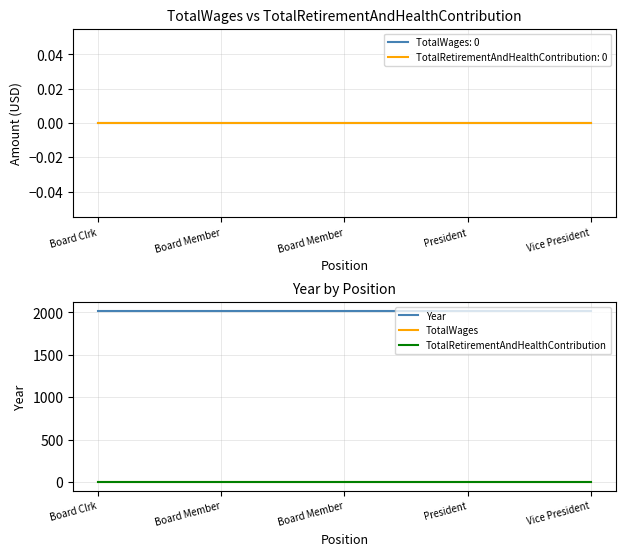

Reading right to left, list all the values displayed in this chart.

TotalWages: Vice President=0	President=0	Board Member=0	Board Member=0	Board Clrk=0
TotalRetirementAndHealthContribution: Vice President=0	President=0	Board Member=0	Board Member=0	Board Clrk=0
Year: Vice President=2020	President=2020	Board Member=2020	Board Member=2020	Board Clrk=2020